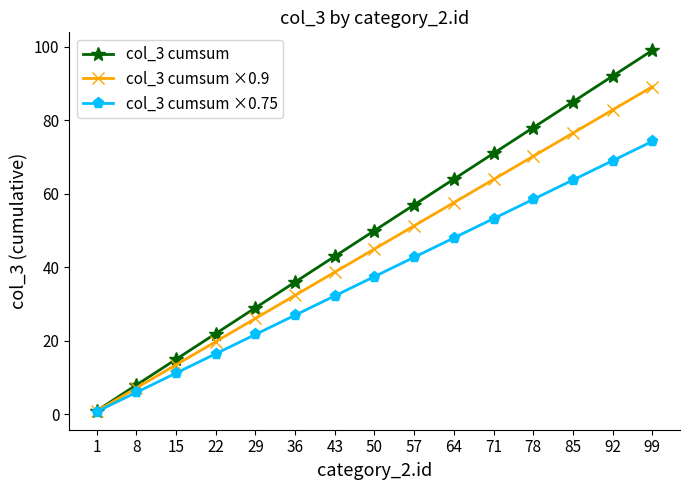

At 99, list the series in order from smallest to largest.

col_3 cumsum ×0.75, col_3 cumsum ×0.9, col_3 cumsum